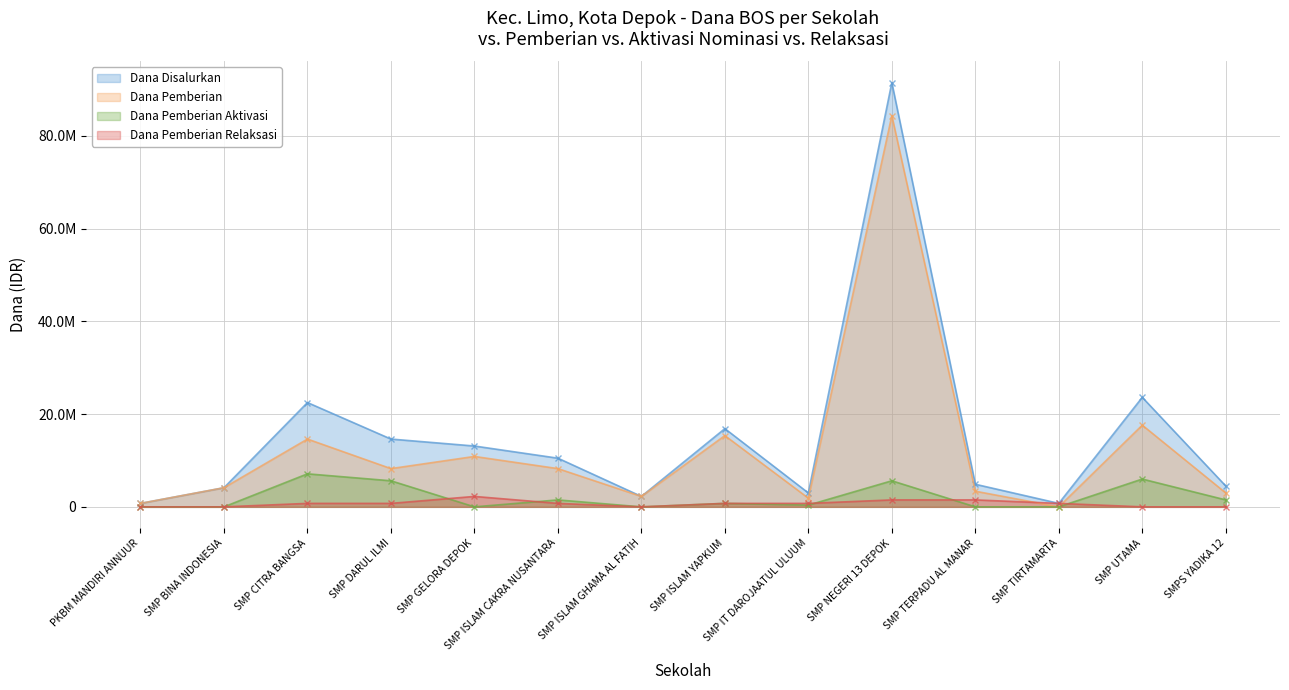

How many data points in Dana Pemberian Aktivasi are less than 750000?

7